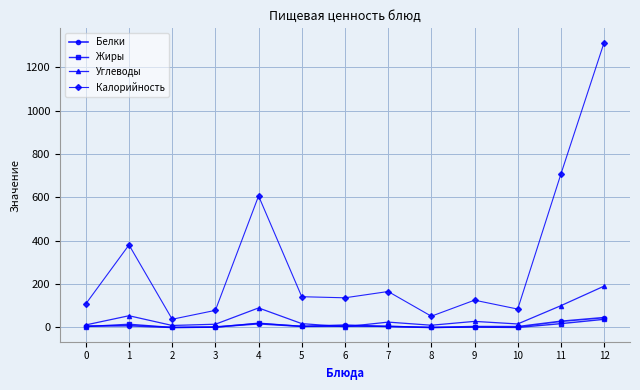

How many values in the Калорийность series are below 137?

6